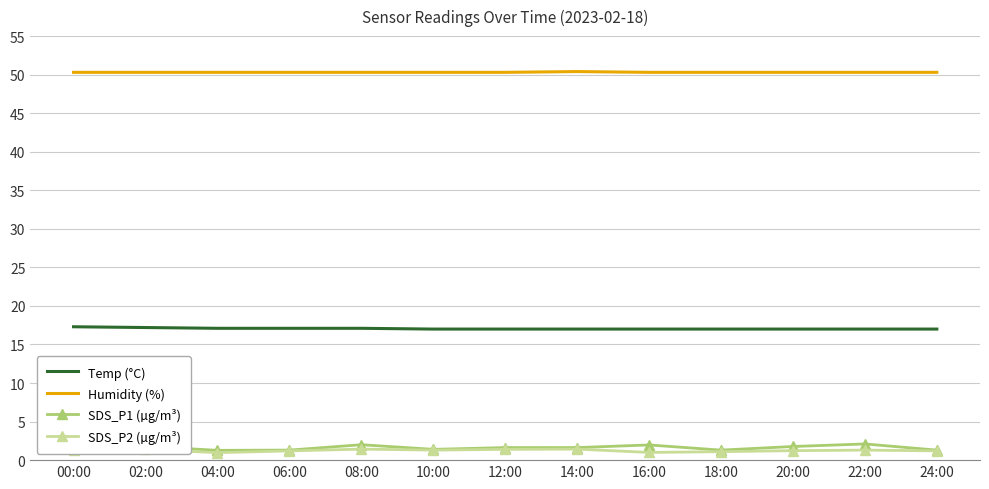

True or false: Humidity (%) has a value of 50.3 at 06:00.

True